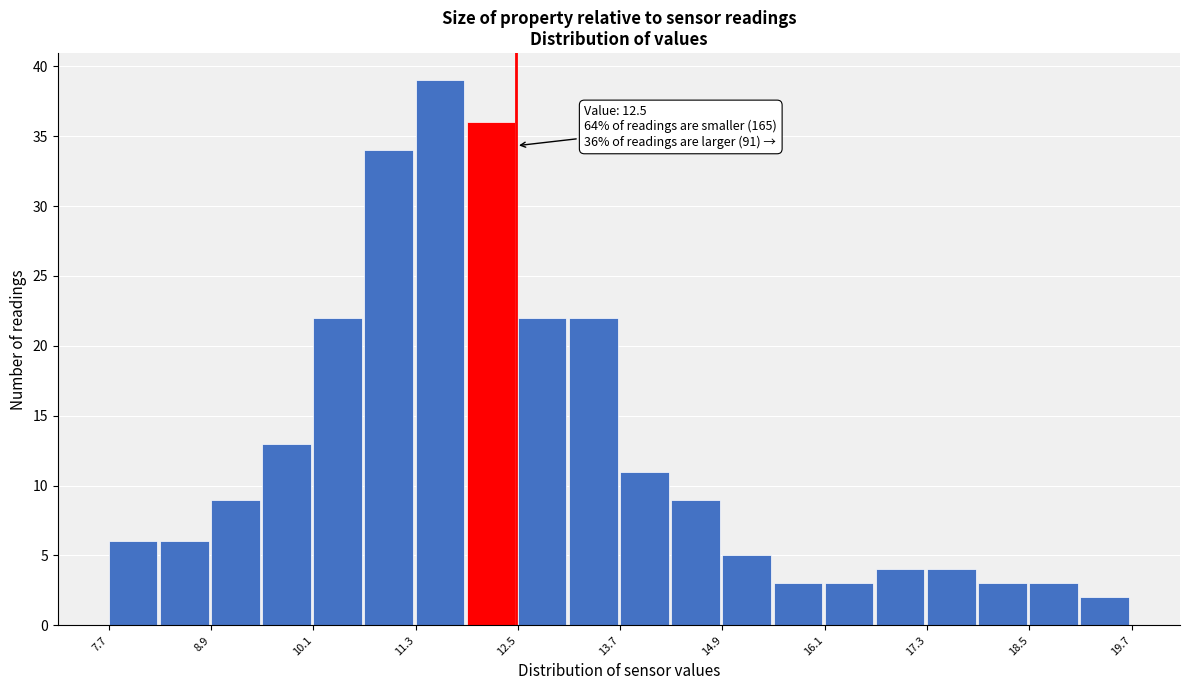

Read against the x-axis, roughly where is the centre of the tallest bar?

11.6